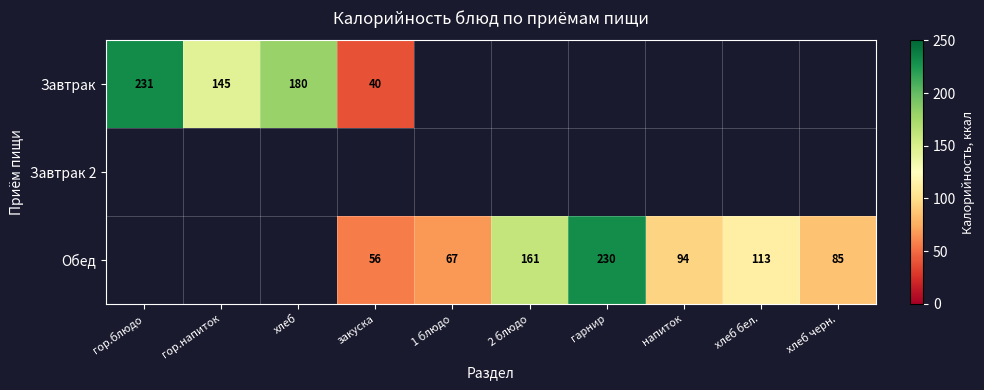

How many distinct data groups are displayed?

3